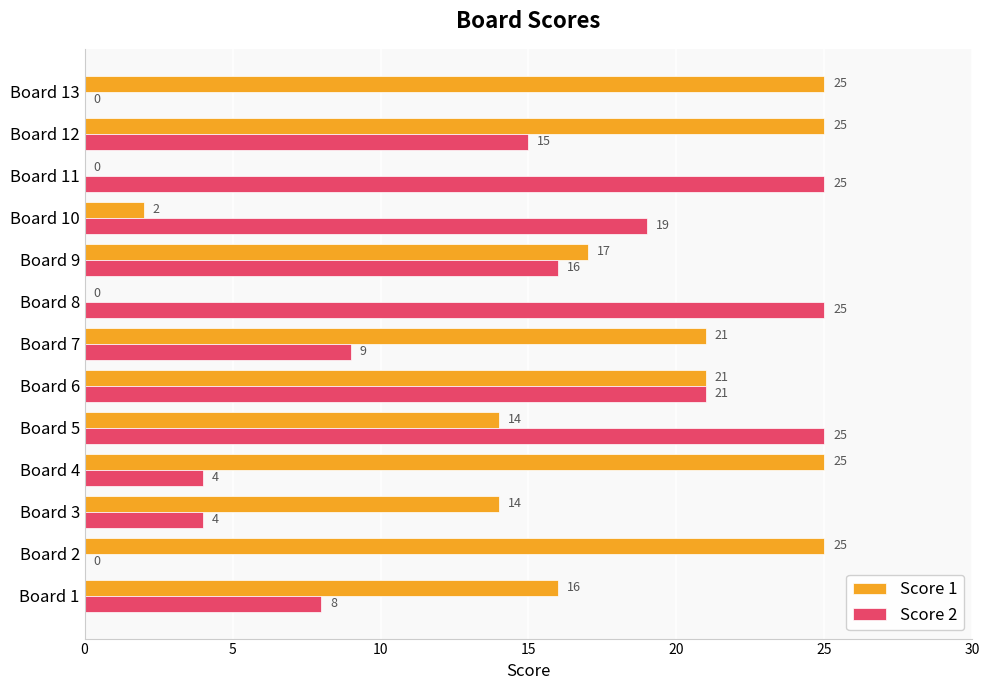

What is the sum of the Score 2 values at Board 9 and Board 6?

37